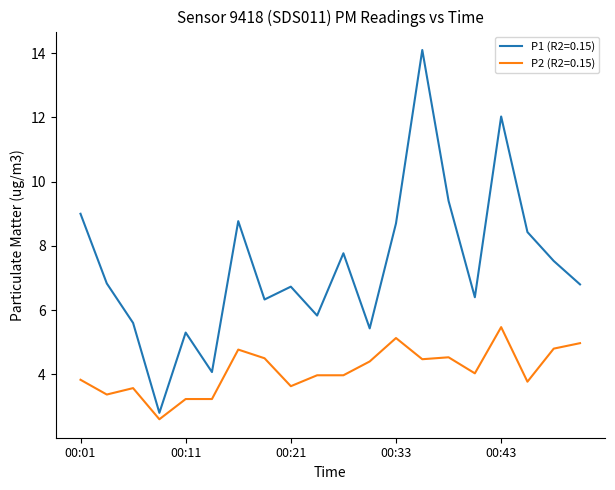

Which series has the largest total across all categories?

P1 (R2=0.15)